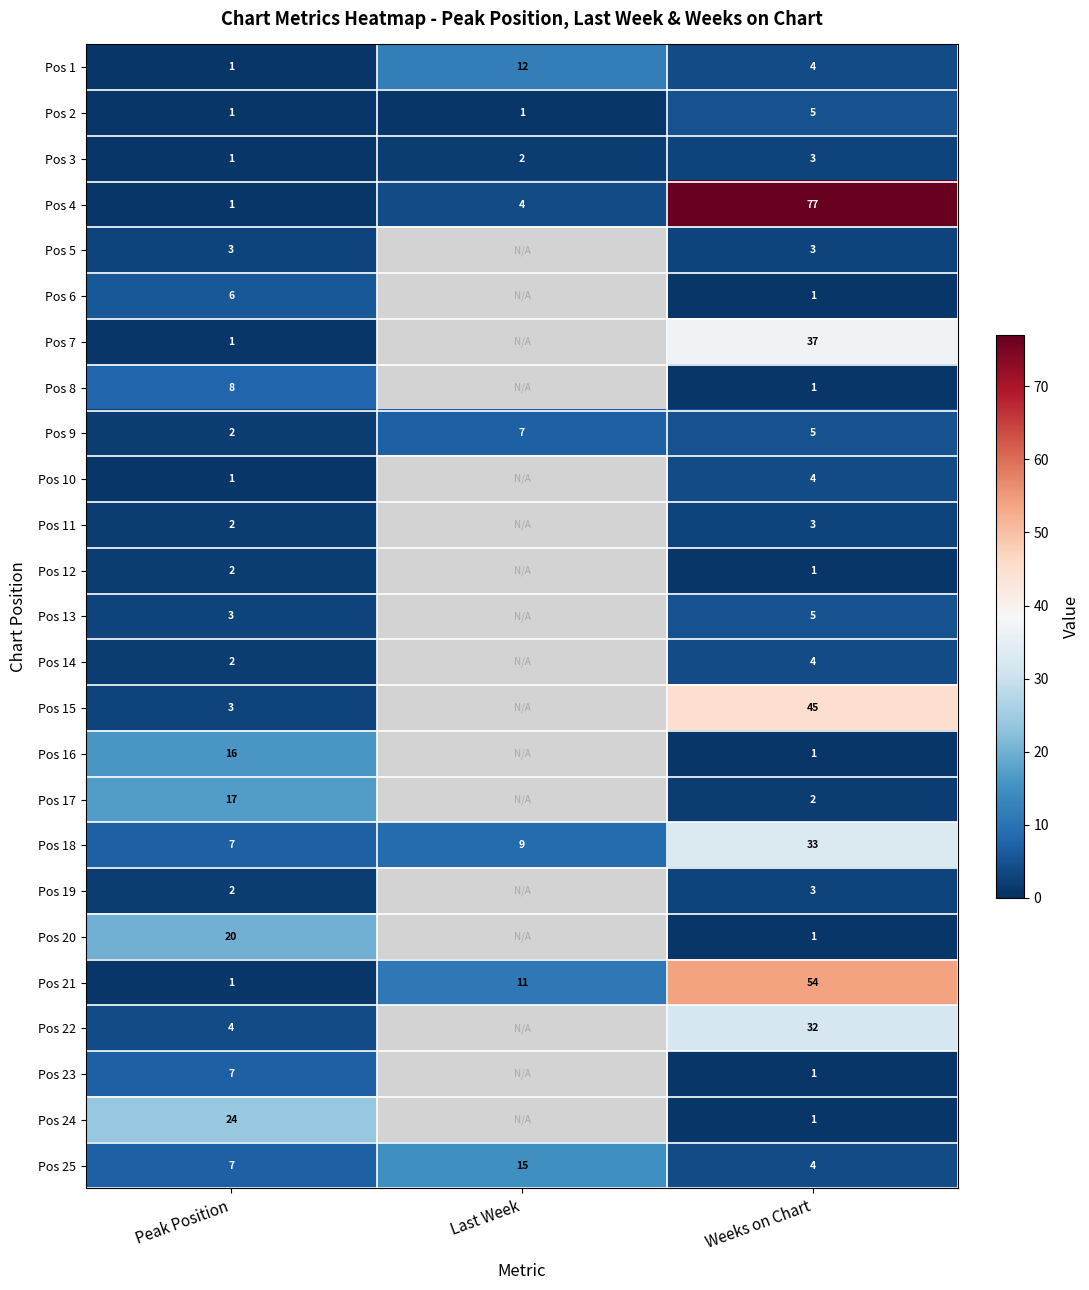

What is the spread (max minus min) of values at Last Week?

14.0